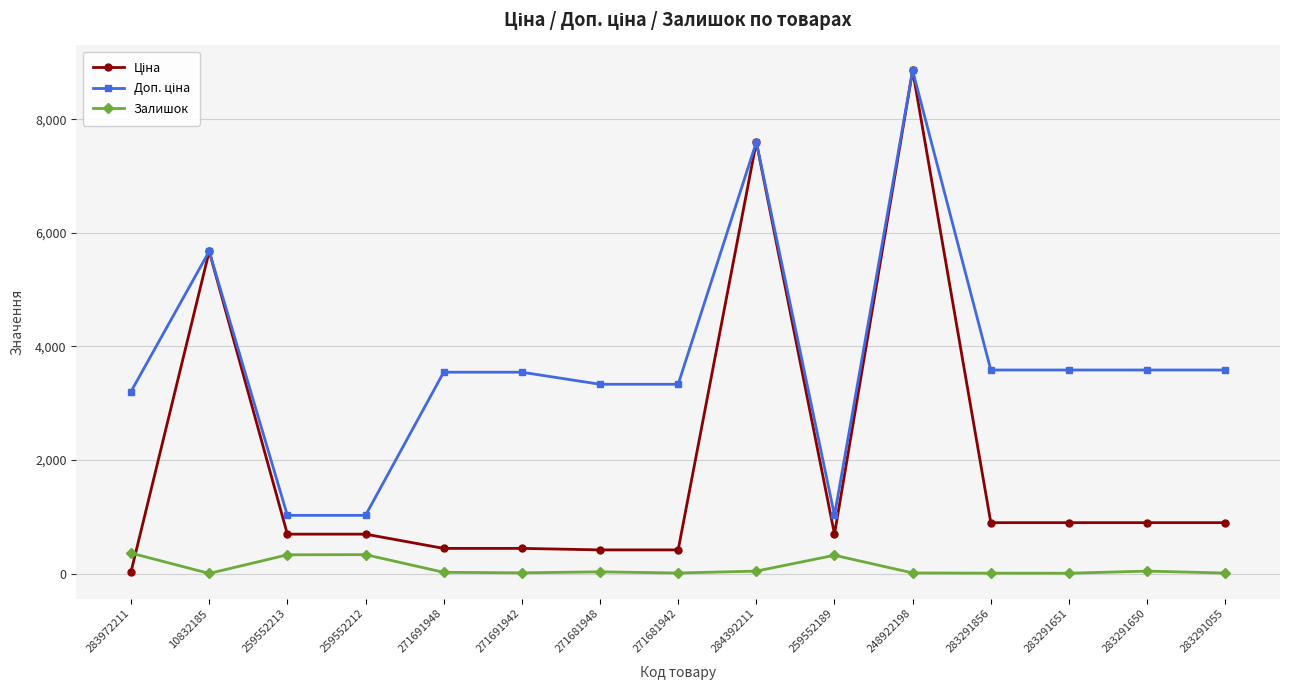

What is the maximum value shown in the chart?

8856.7